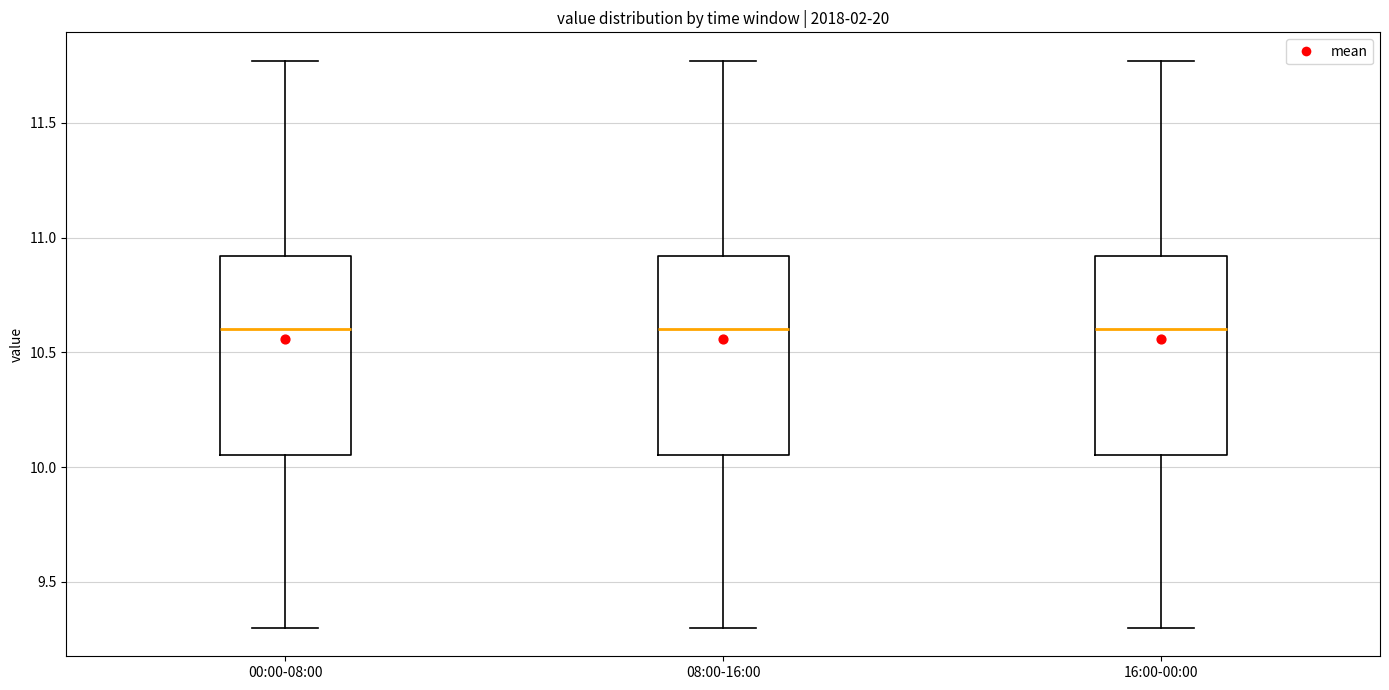

Reading left to right, transcribe this box plot: for each box, give where its median line is, the range the box spans, and where its two whiskers end, as read against the y-axis. The values are not printed on the chart, so give them approximately, as read against the axis.

00:00-08:00: median 10.60, box 10.05 to 10.90, whiskers 9.30 to 11.75
08:00-16:00: median 10.60, box 10.05 to 10.90, whiskers 9.30 to 11.75
16:00-00:00: median 10.60, box 10.05 to 10.90, whiskers 9.30 to 11.75